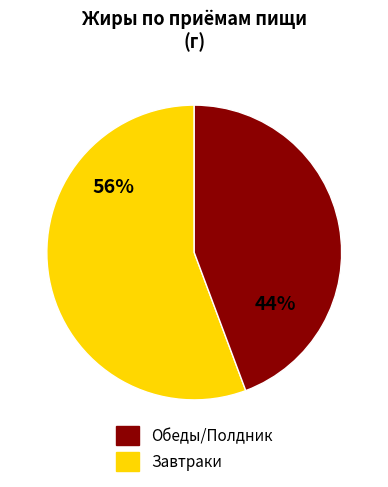

To the nearest percent, what is the average slice percentage?

50%